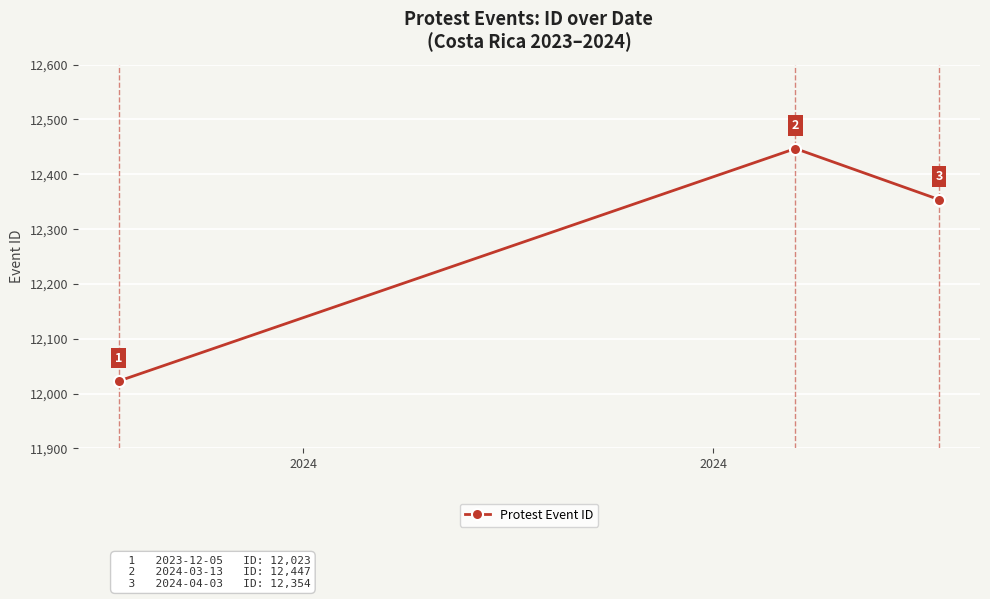

How many values are between 12023 and 12447?

3